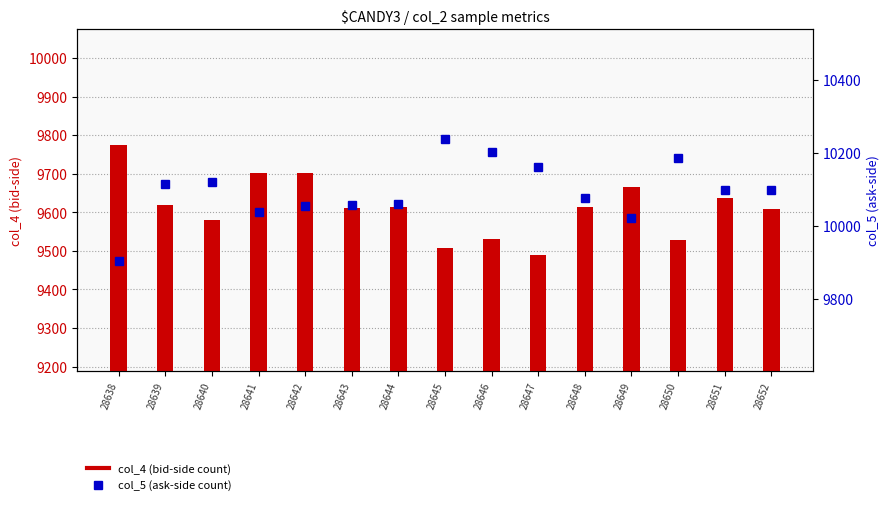

What is the total value across all series at 28645?

19744